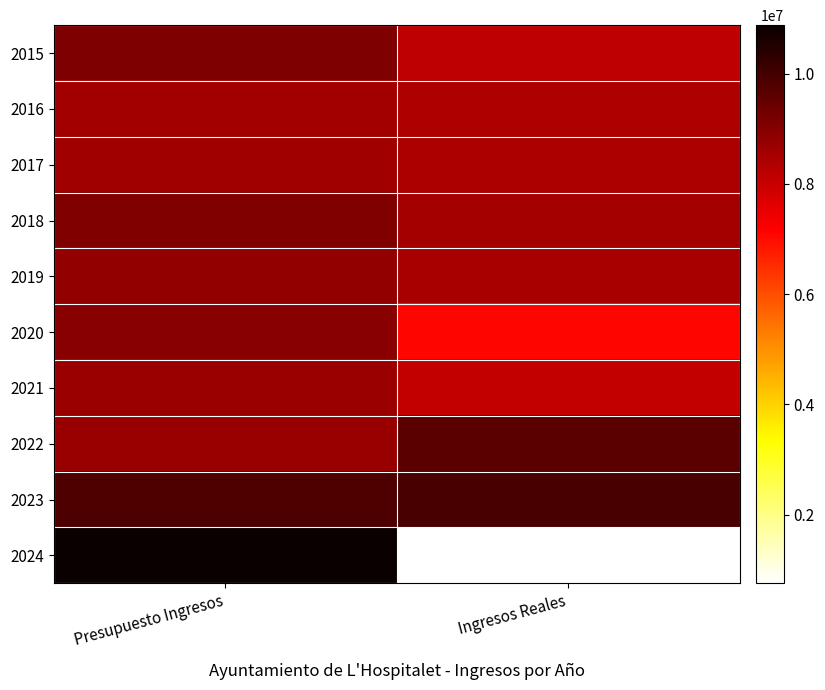

Which series changed the most between Presupuesto Ingresos and Ingresos Reales?

2024